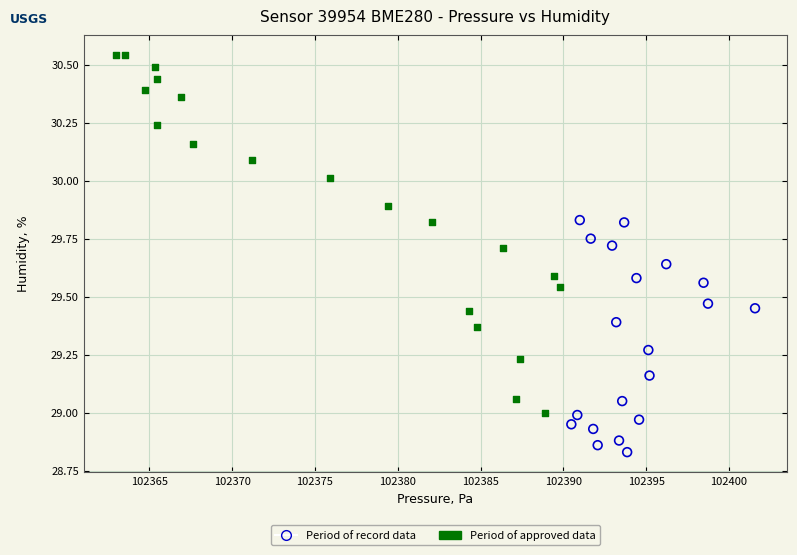

Which series has the largest Y range (max minus min)?

Period of approved data